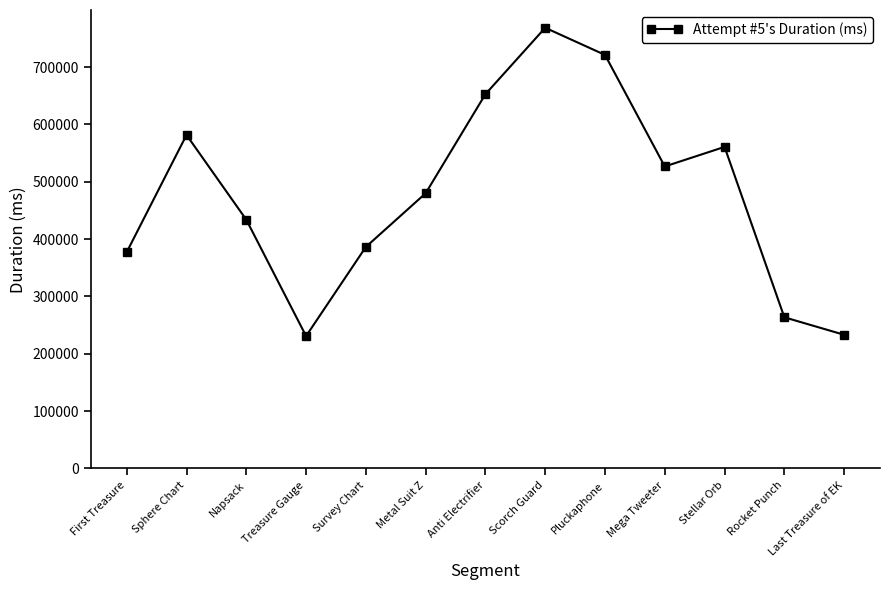

Where is the data nearest to the value 499625?

Metal Suit Z